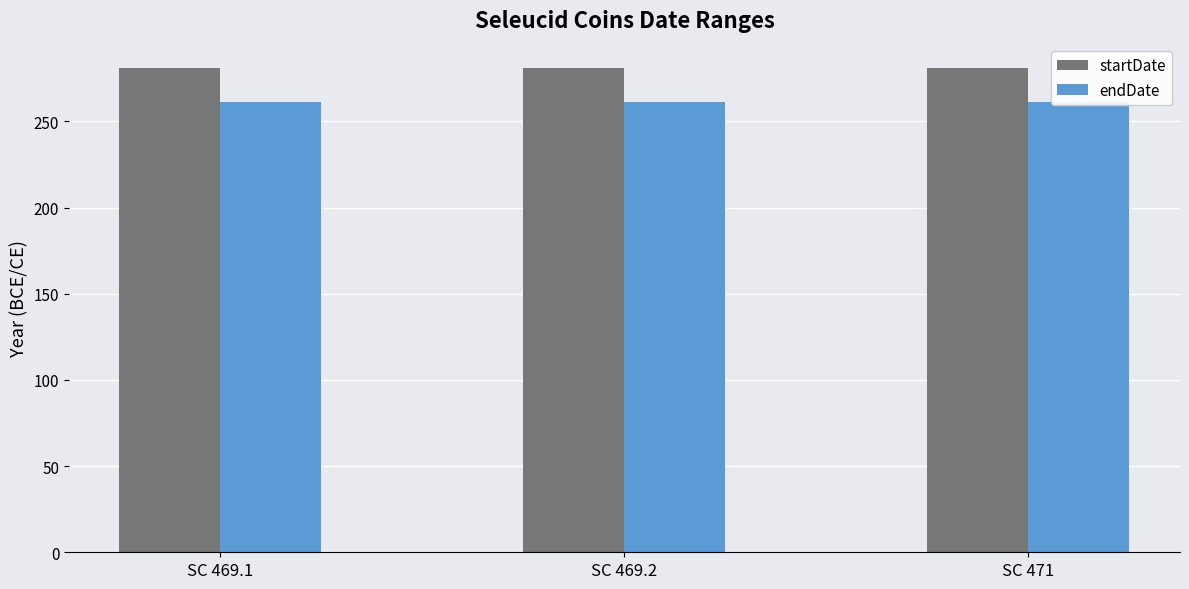

Rank the categories by startDate value from lowest to highest.

SC 469.1, SC 469.2, SC 471